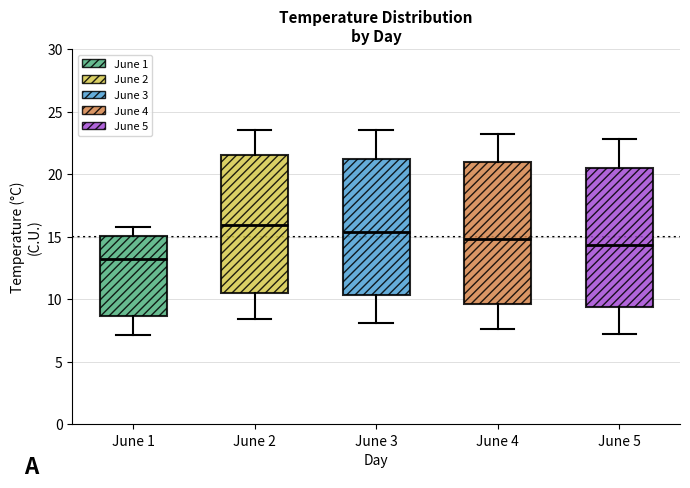

Reading left to right, read every box against the y-axis: the position of its median line, the range the box covers, and the ends of its whiskers. The values are not printed on the chart, so give them approximately, as read against the axis.

June 1: median 13.0, box 8.5 to 15.0, whiskers 7.0 to 16.0
June 2: median 16.0, box 10.5 to 21.5, whiskers 8.5 to 23.5
June 3: median 15.5, box 10.5 to 21.5, whiskers 8.0 to 23.5
June 4: median 15.0, box 9.5 to 21.0, whiskers 7.5 to 23.0
June 5: median 14.5, box 9.5 to 20.5, whiskers 7.0 to 23.0